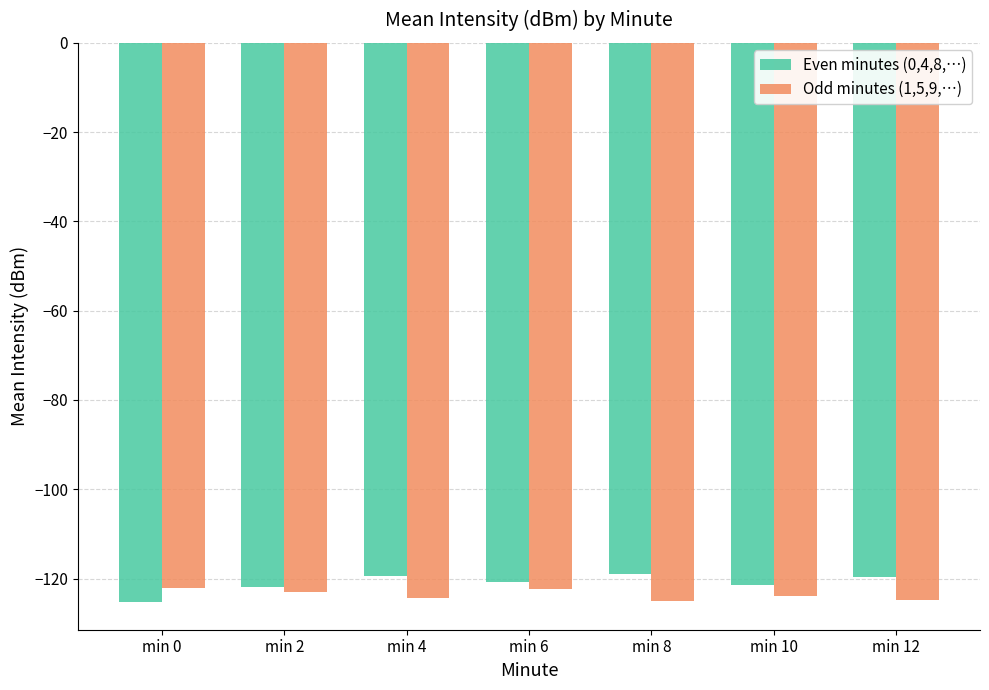

What is the smallest value displayed?

-125.2